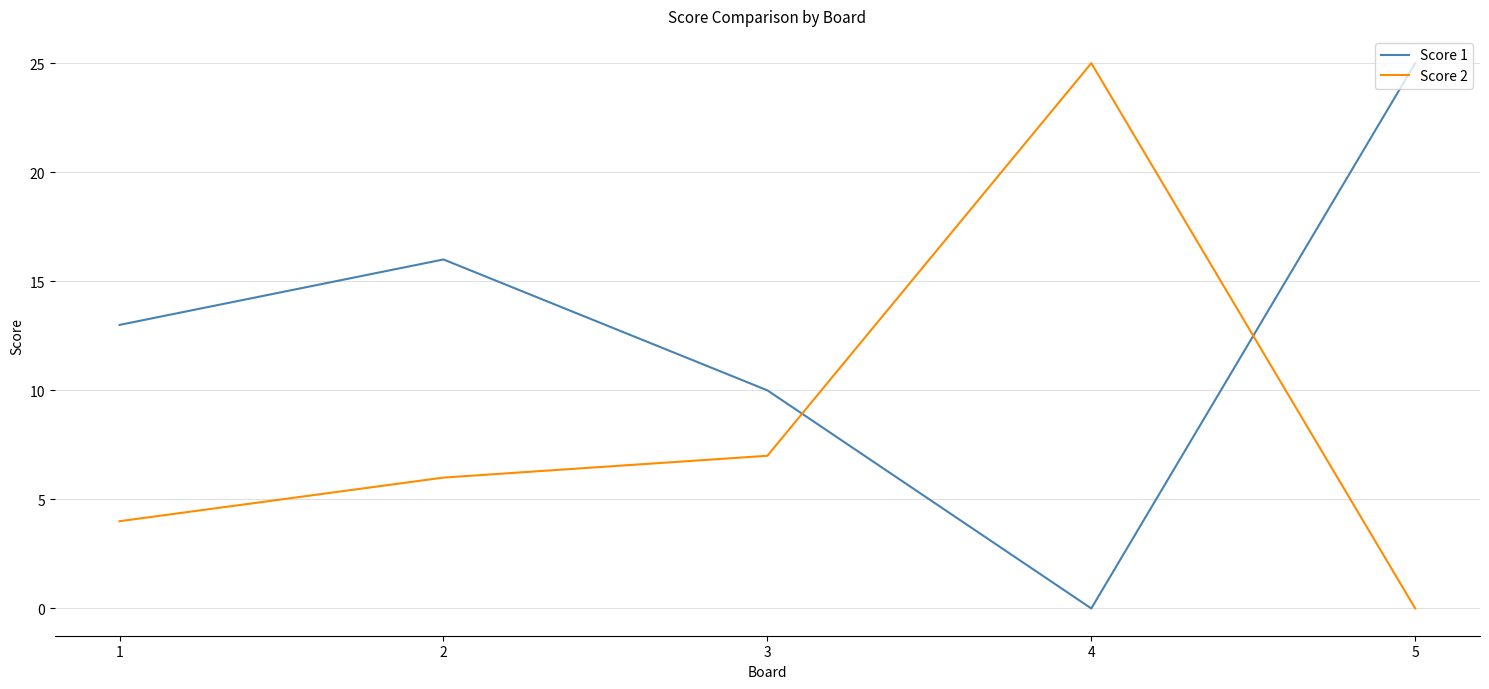

What is the spread (max minus min) of values at 1?

9